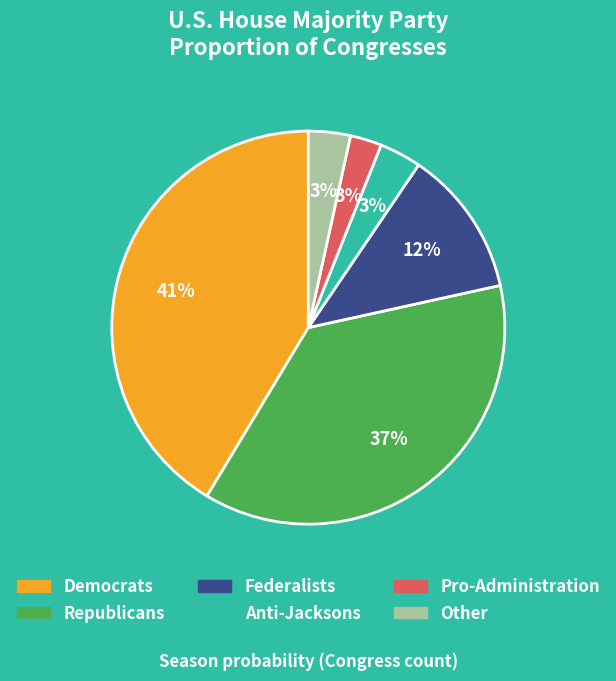

Is there a majority slice in this chart?

No